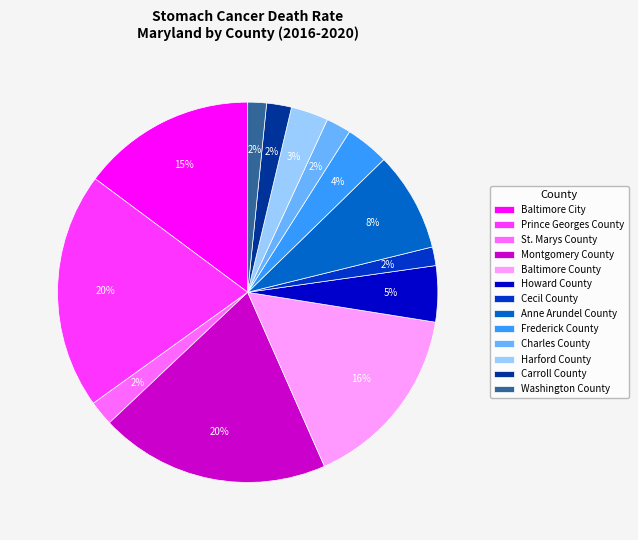

To the nearest percent, what is the average slice percentage?

8%